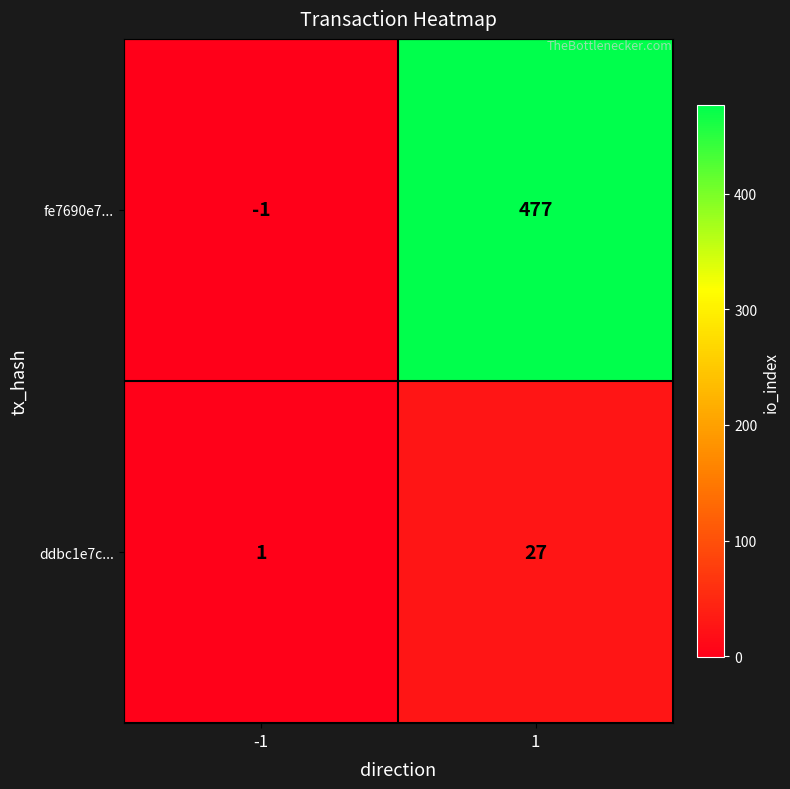

At which category does the chart reach its peak across all series?

1